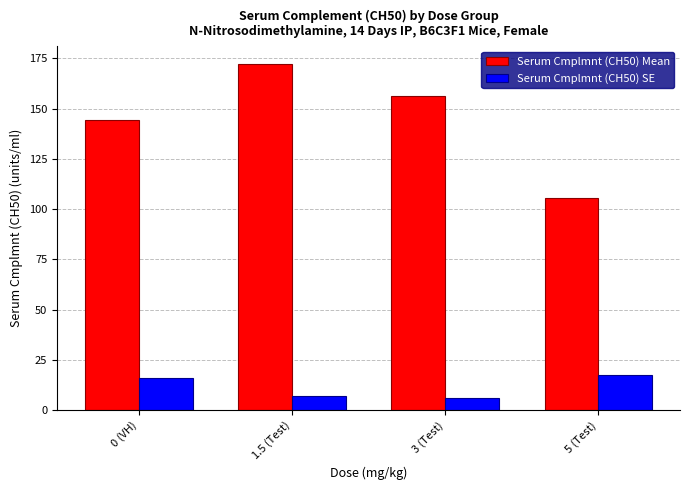

Does the chart contain stacked bars?

No